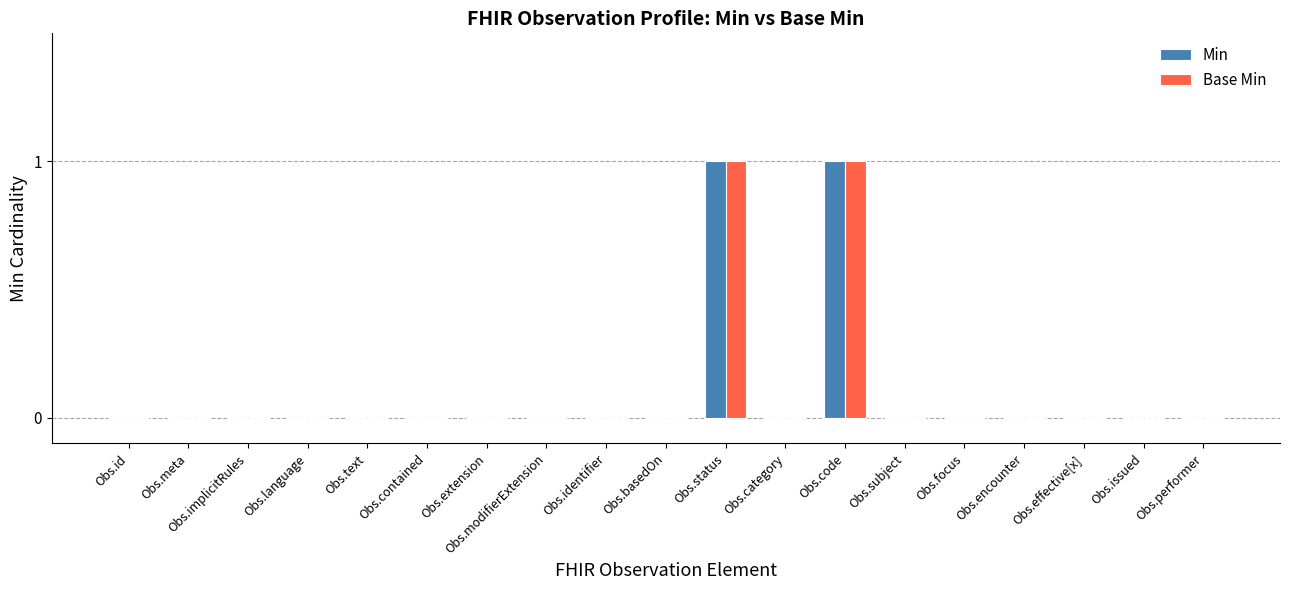

True or false: Min has a value of 0 at Obs.issued.

True